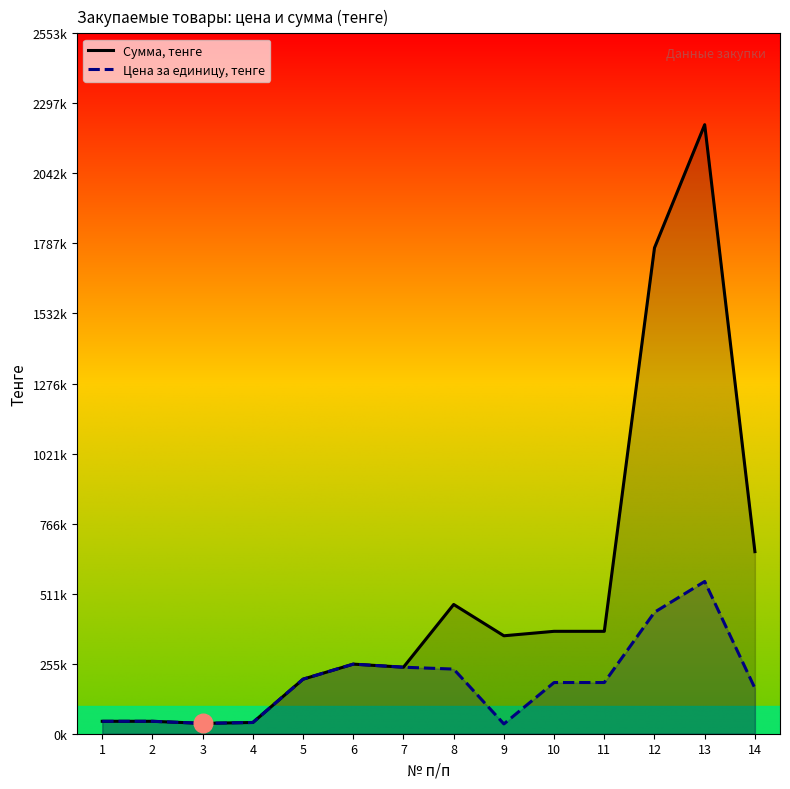

Which series has the largest total across all categories?

Сумма, тенге